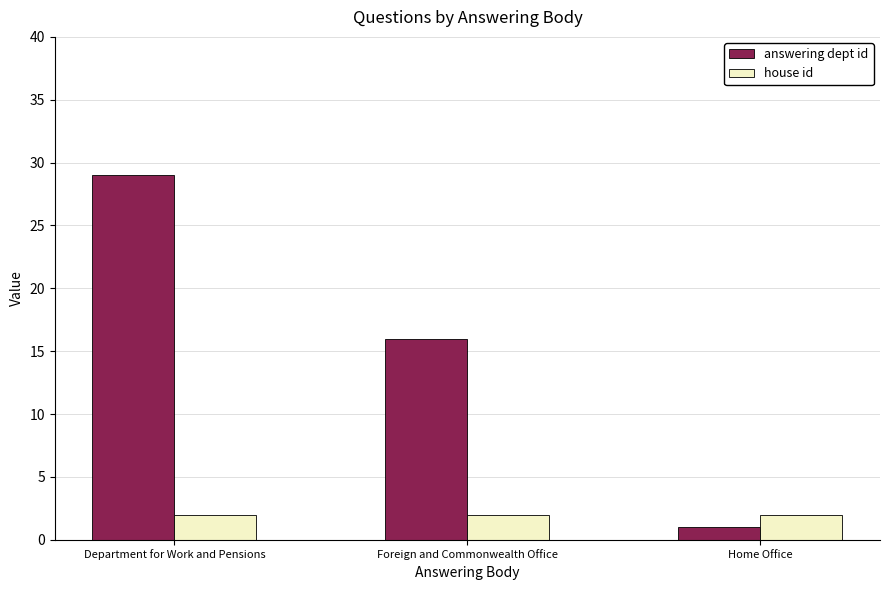

True or false: house id has a value of 2 at Home Office.

True